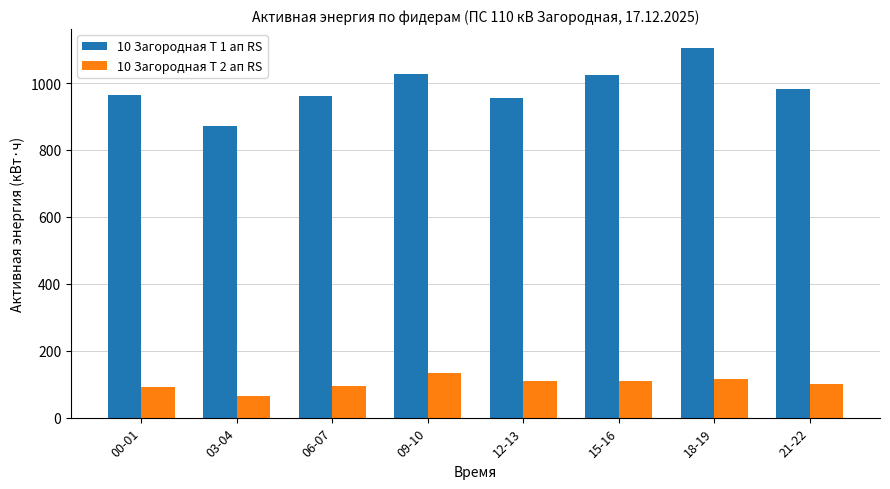

Which series has the largest range (max minus min)?

10 Загородная Т 1 ап RS